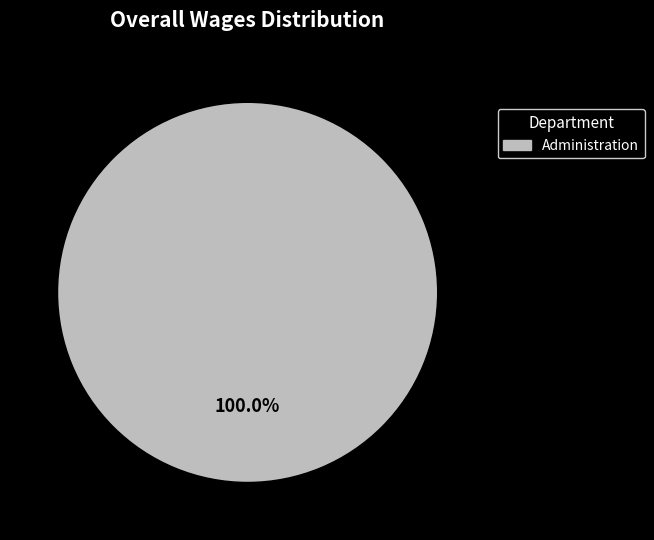

Does Administration represent more than half of the total?

Yes